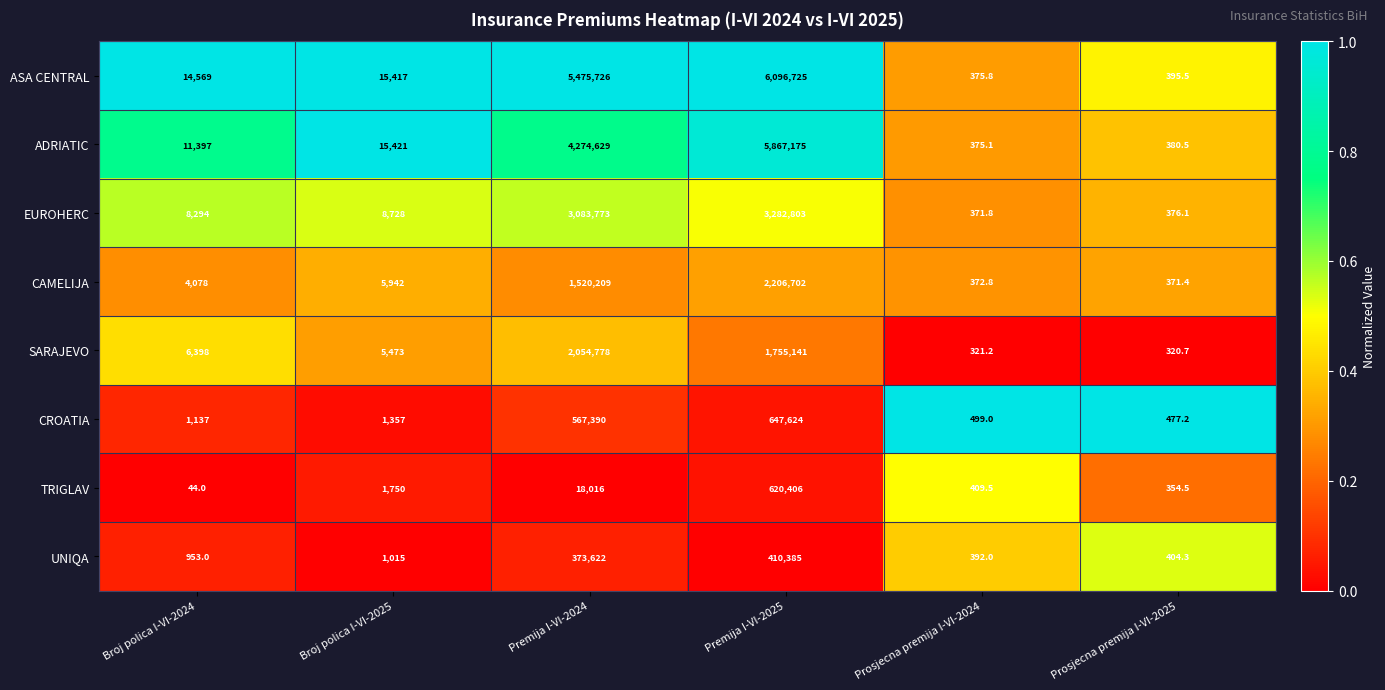

Is it true that UNIQA equals 603.3 at Prosjecna premija I-VI-2024?

False